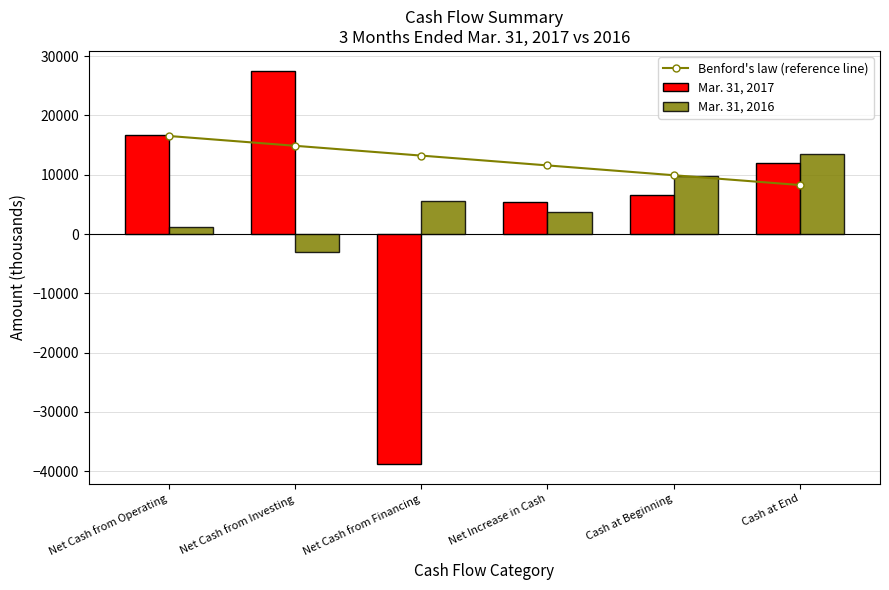

True or false: Mar. 31, 2016 has a value of -3997.0 at Net Cash from Investing.

False